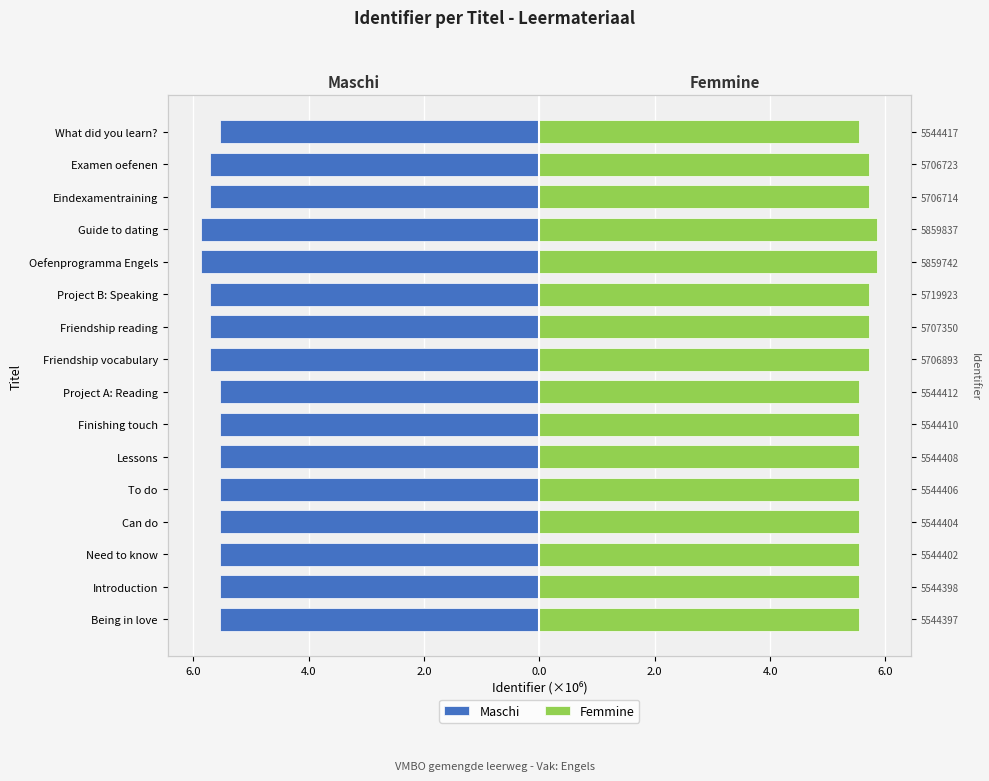

How many bars are there in each group?

2